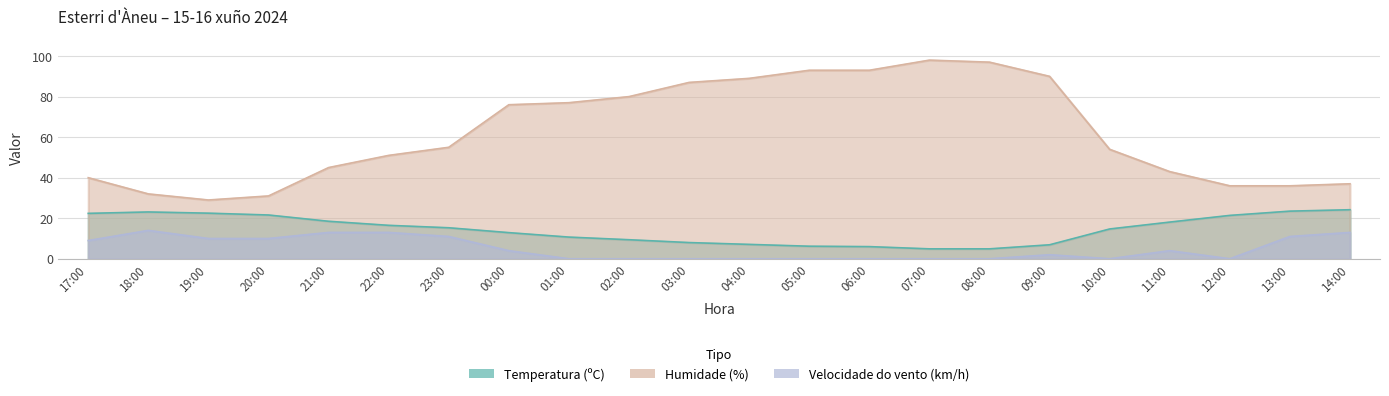

At which label does Velocidade do vento (km/h) reach its peak?

18:00